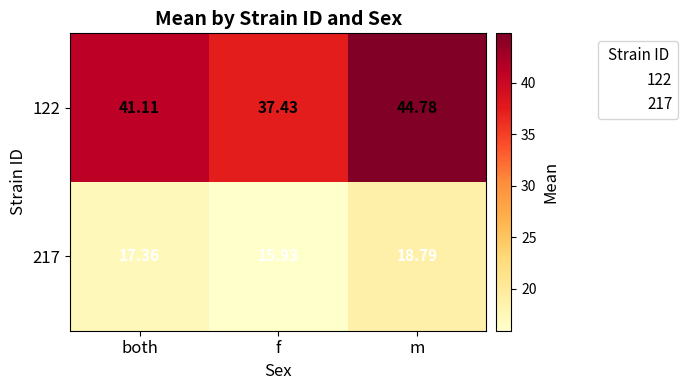

What is the total value across all series at f?

53.4